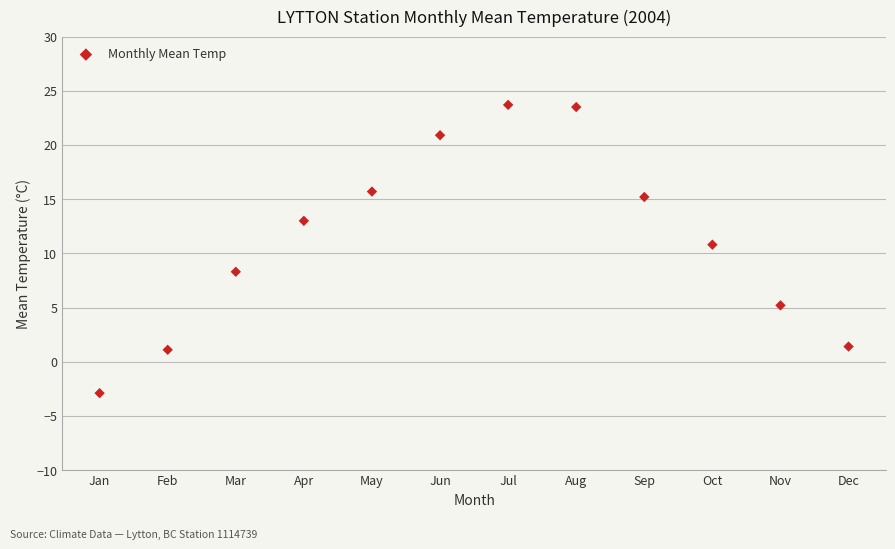

What is the average X value?

6.5